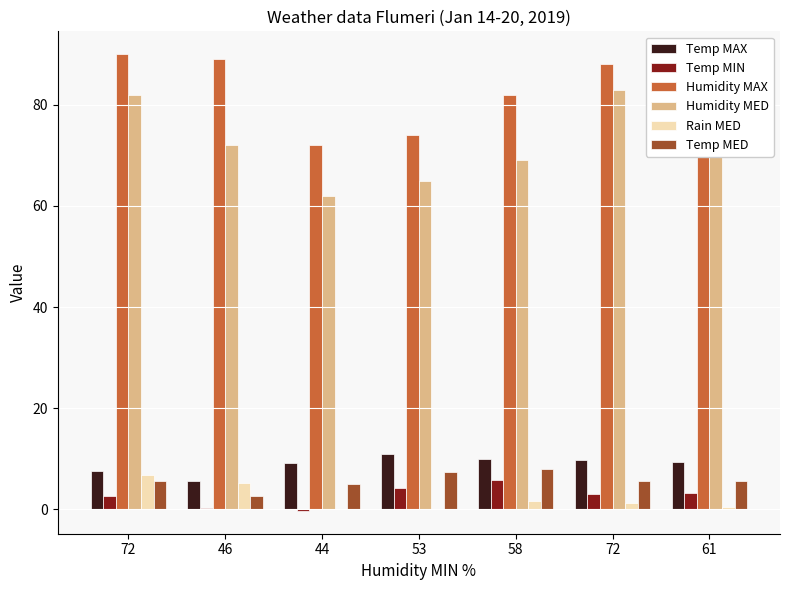

Rank the series by their maximum value, from highest to lowest.

Humidity MAX, Humidity MED, Temp MAX, Temp MED, Rain MED, Temp MIN